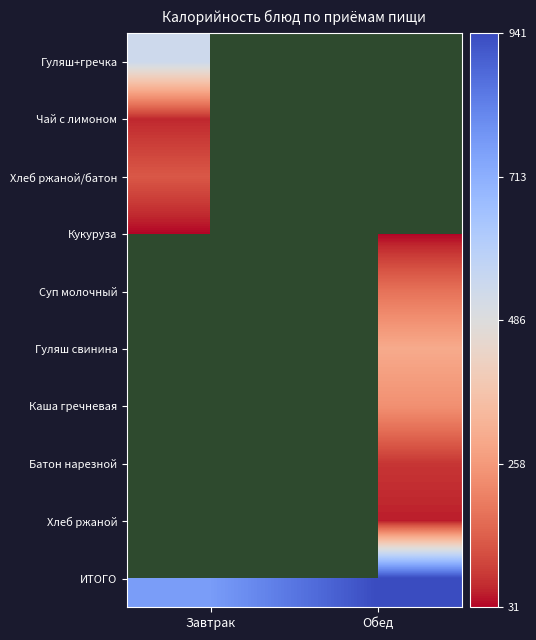

The Батон нарезной series shows 120.0 at Обед. True or false?

False